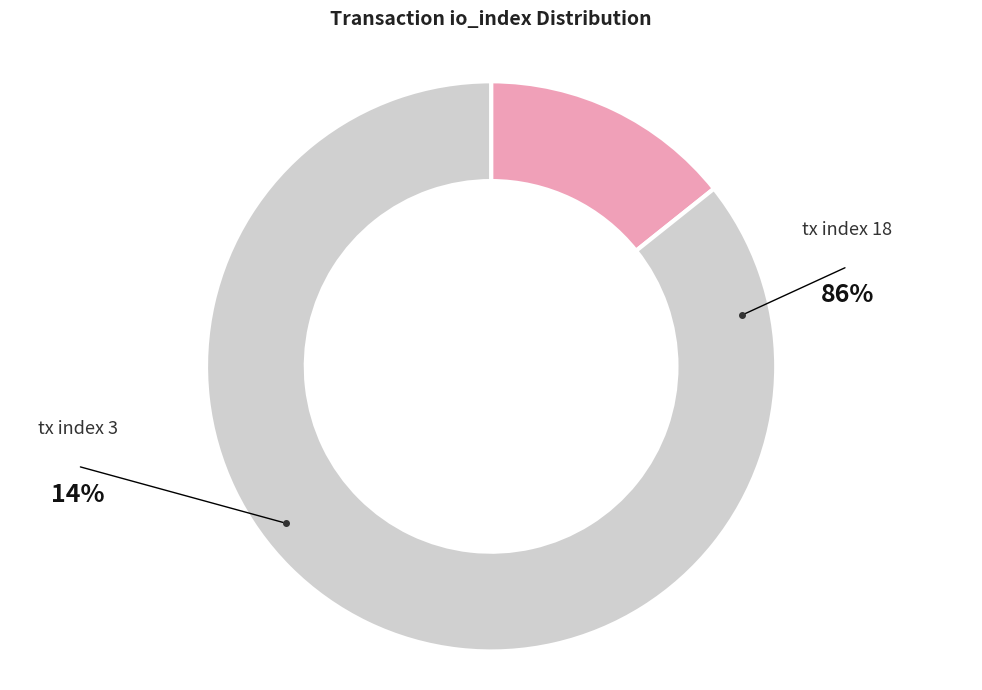

Which slice is the smallest?

tx index 3